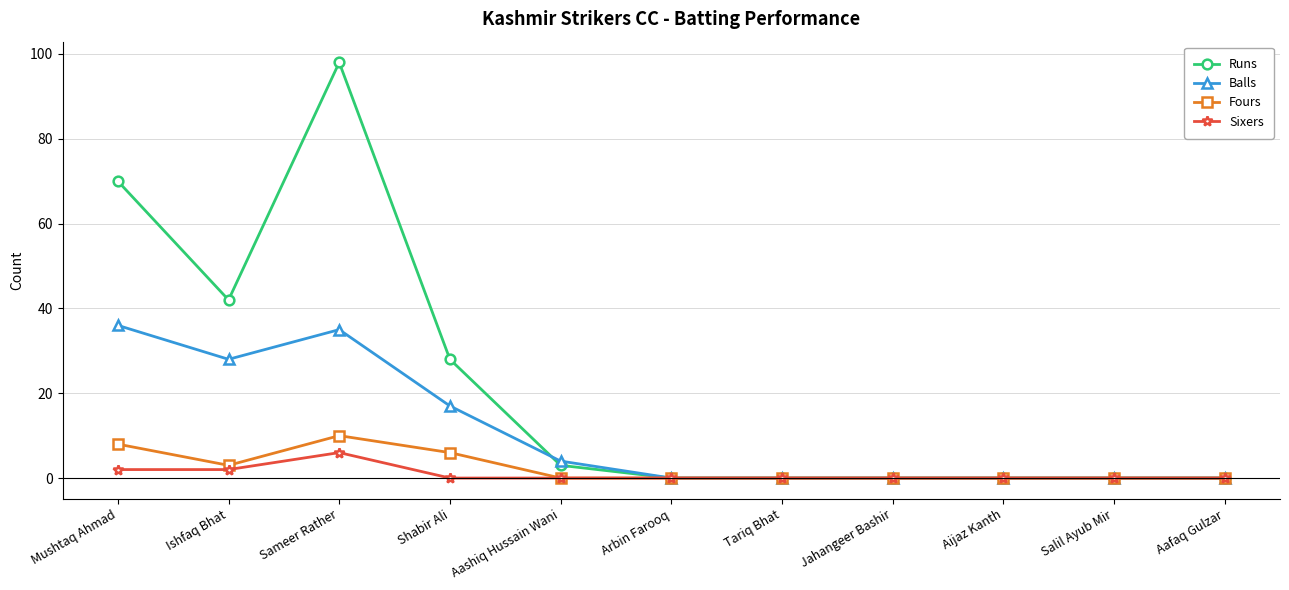

At which category is the sum across all series the highest?

Sameer Rather